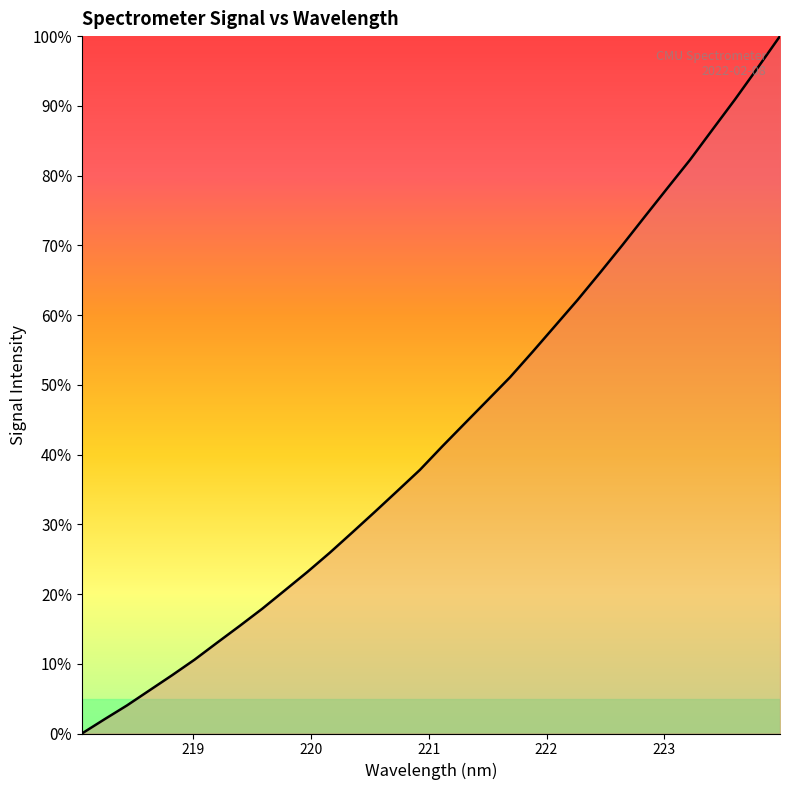

What is the maximum value shown in the chart?

100.0